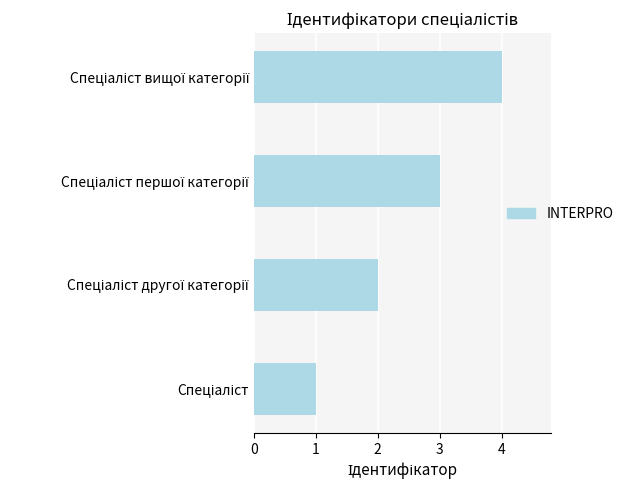

What is the greatest value displayed?

4